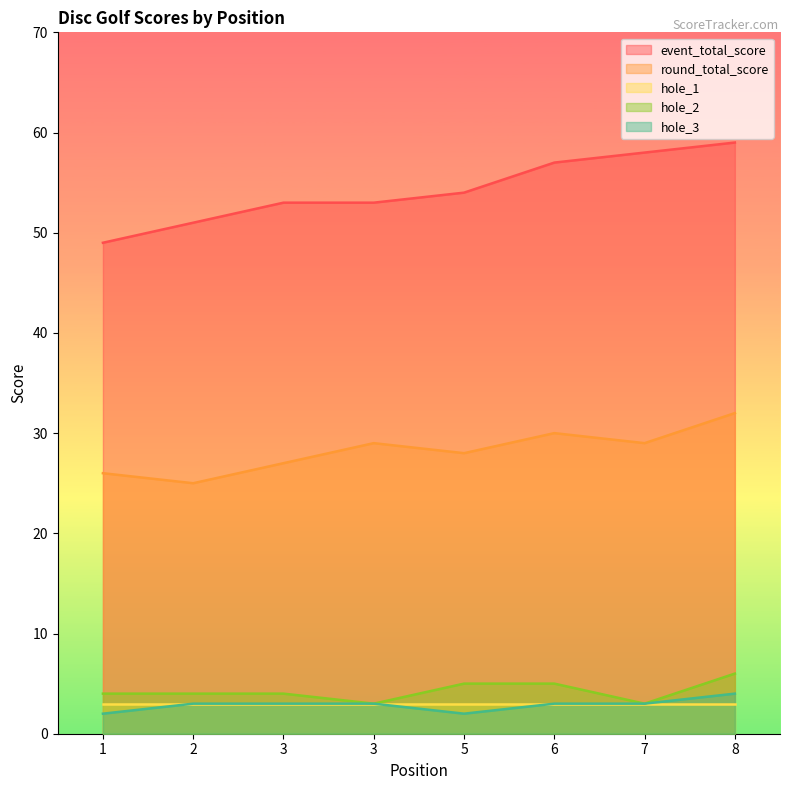

Count the number of categories in the chart.

8